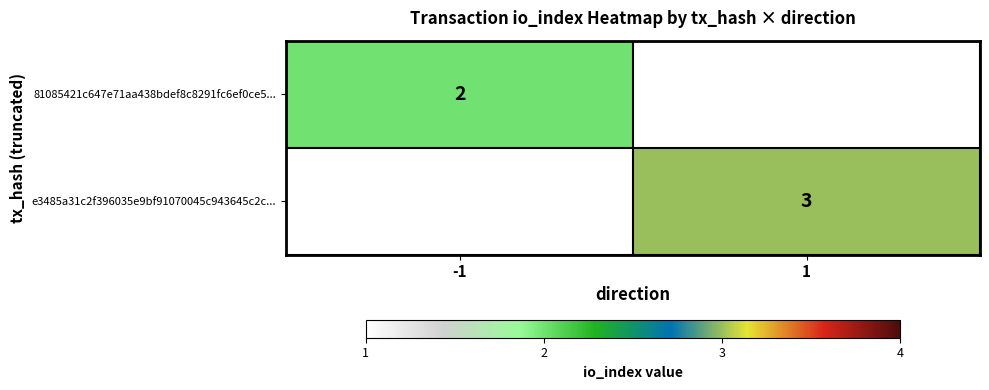

Is the value of 81085421c647e71aa438bdef8c8291fc6ef0ce5... at -1 greater than the value of e3485a31c2f396035e9bf91070045c943645c2c... at 1?

No